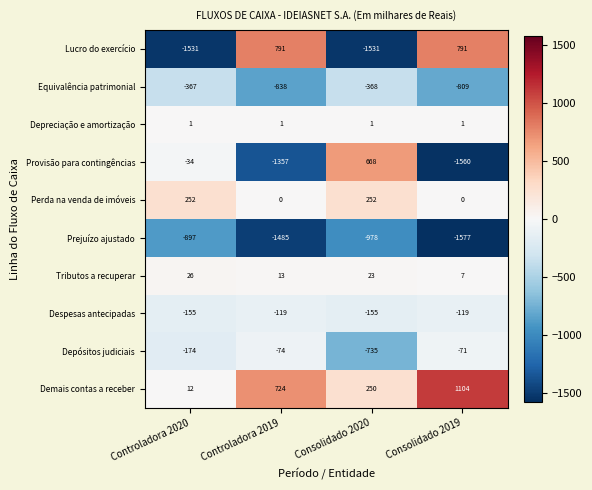

Which category has the lowest value across all series?

Consolidado 2019